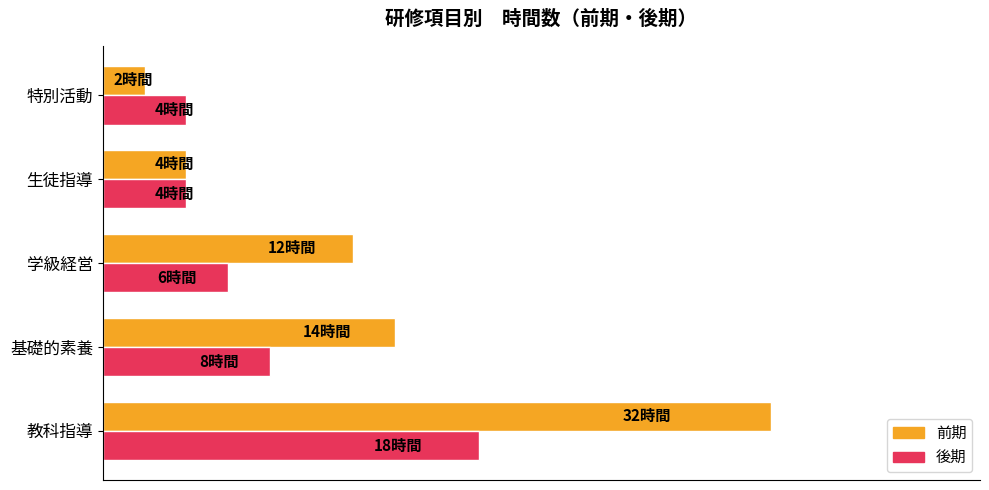

What are all the series names shown in the legend?

前期, 後期